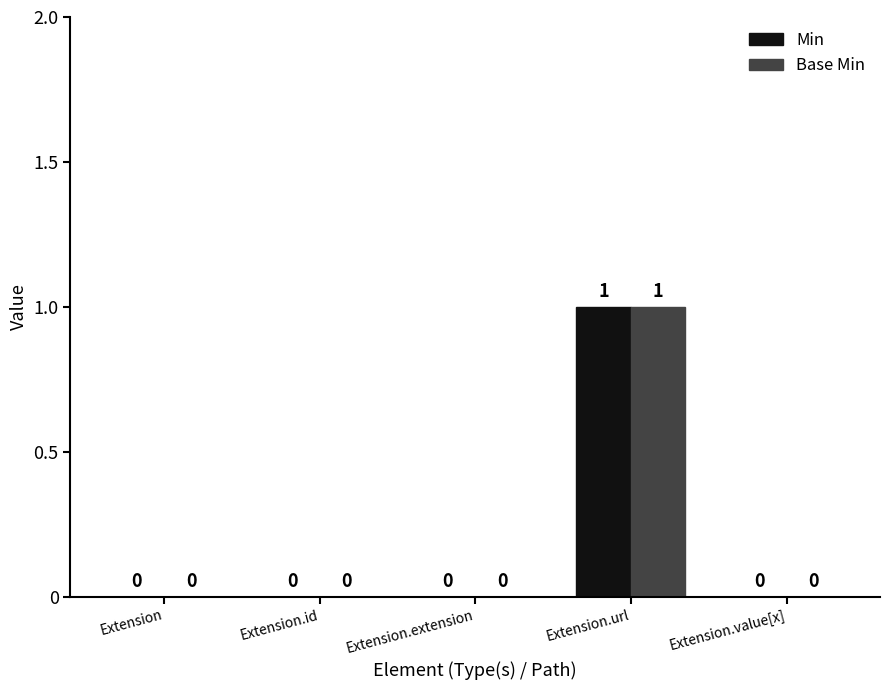

How many Min values are between 0 and 1?

5